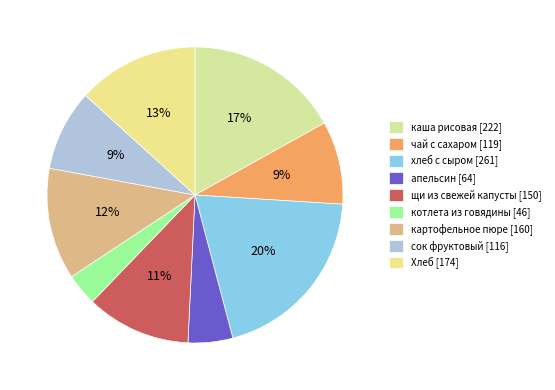

How many slices are in this pie chart?

9